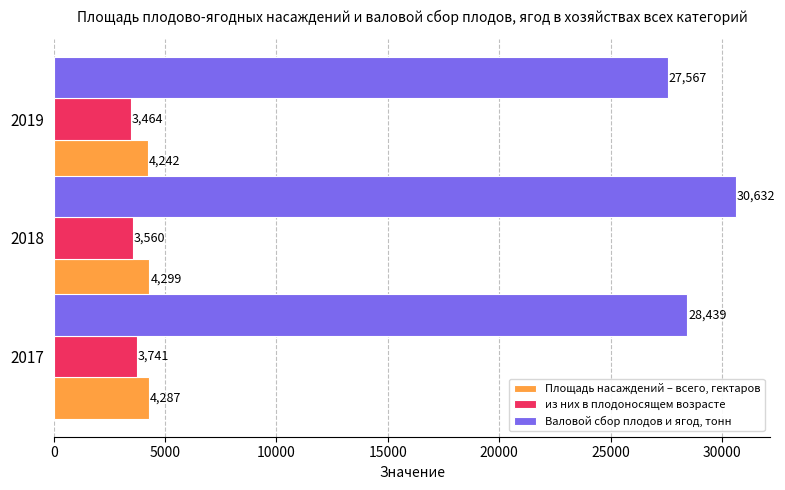

Is it true that Площадь насаждений – всего, гектаров equals 1893 at 2018?

False